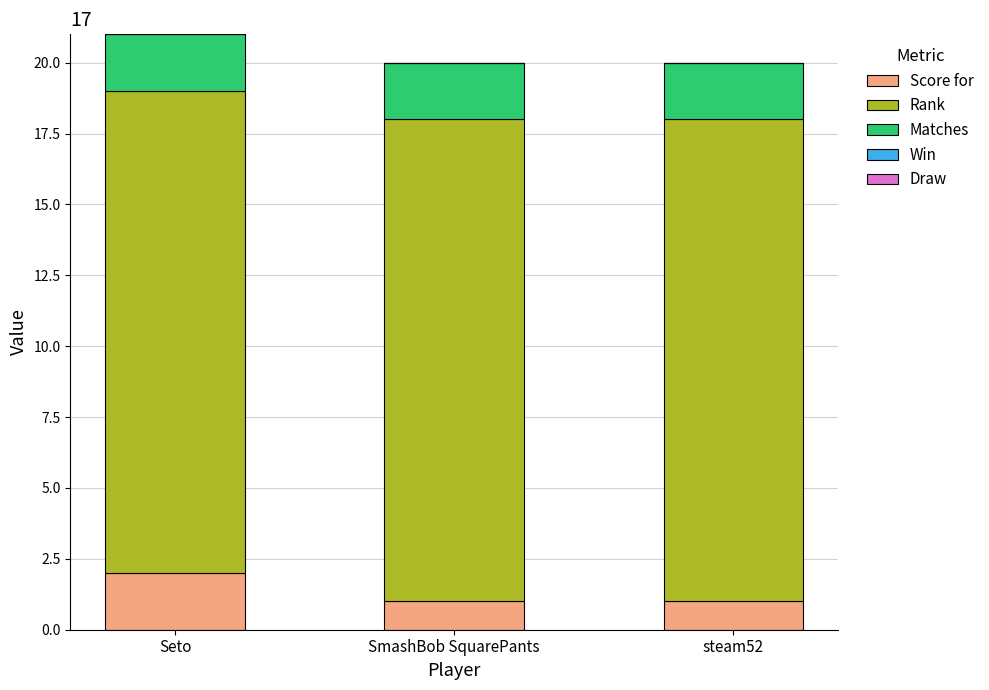

Reading left to right, transcribe the values for Score for.

2	1	1